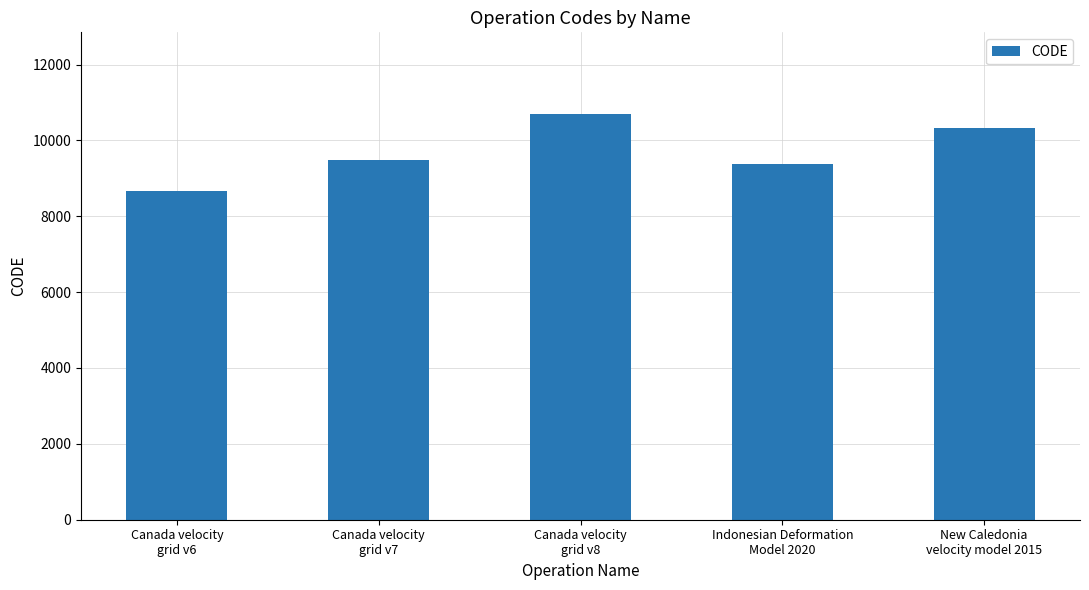

List the labels in order of value, smallest first.

Canada velocity
grid v6, Indonesian Deformation
Model 2020, Canada velocity
grid v7, New Caledonia
velocity model 2015, Canada velocity
grid v8